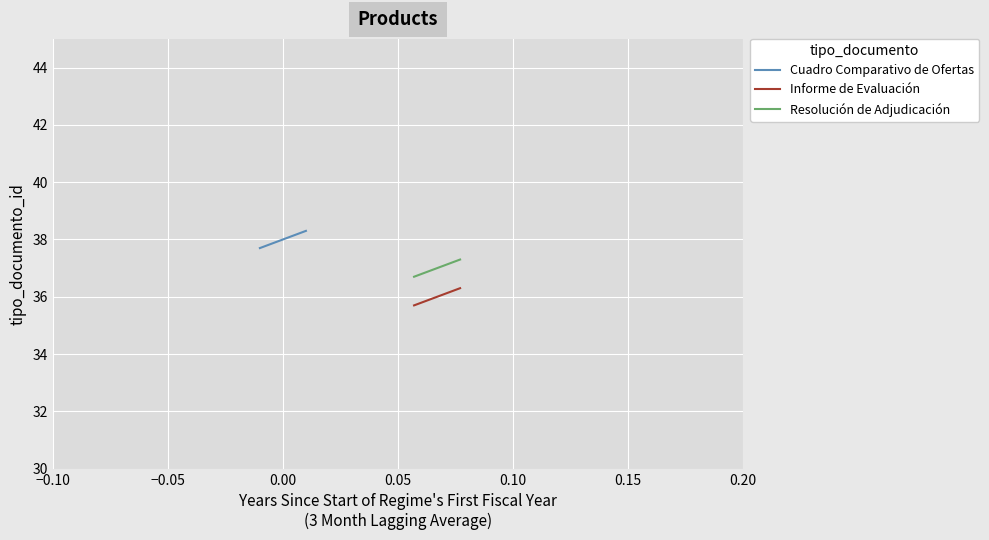

How many data points in Cuadro Comparativo de Ofertas are above 38?

1